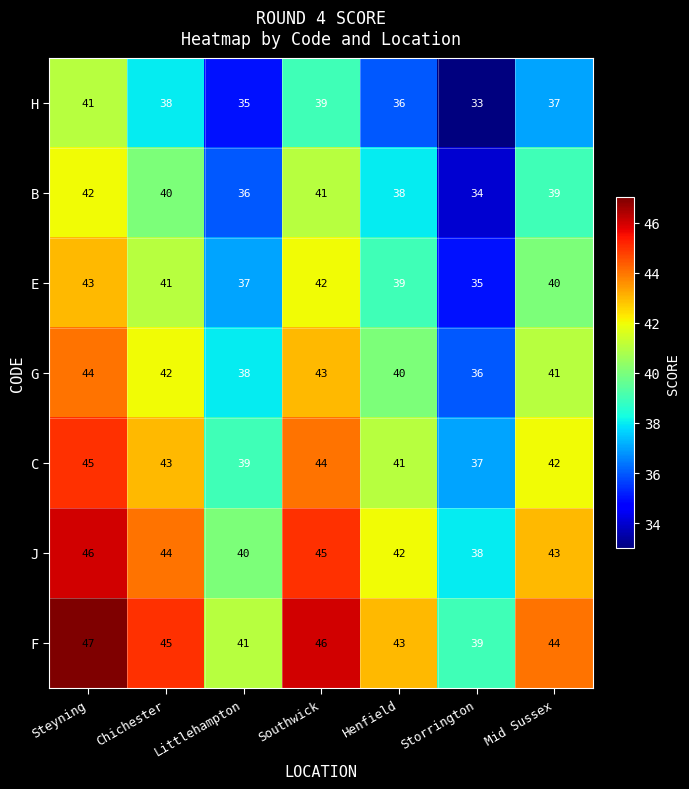

The B series shows 41 at Southwick. True or false?

True